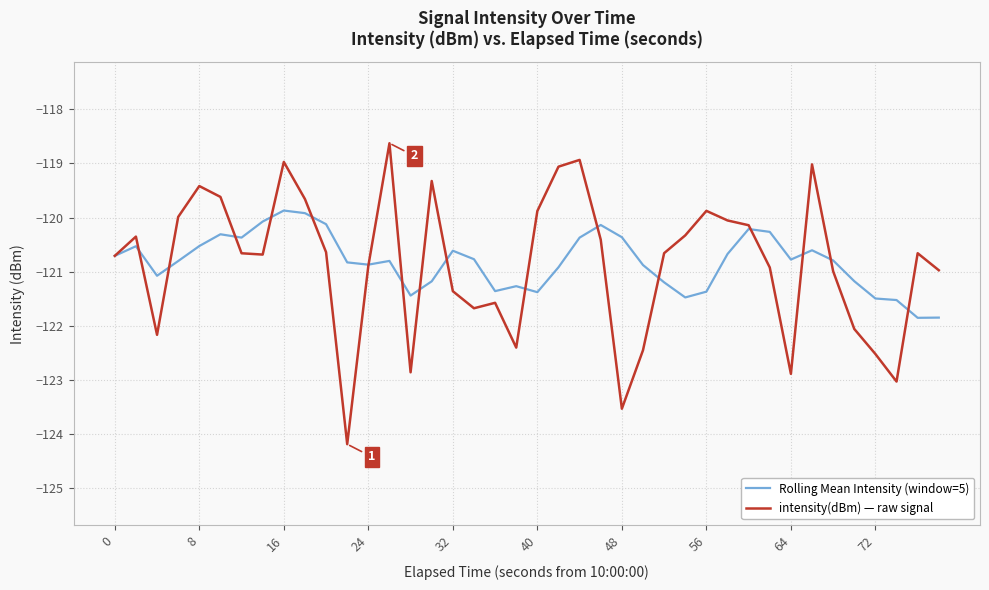

What is the highest value of the intensity(dBm) — raw signal series?

-118.6